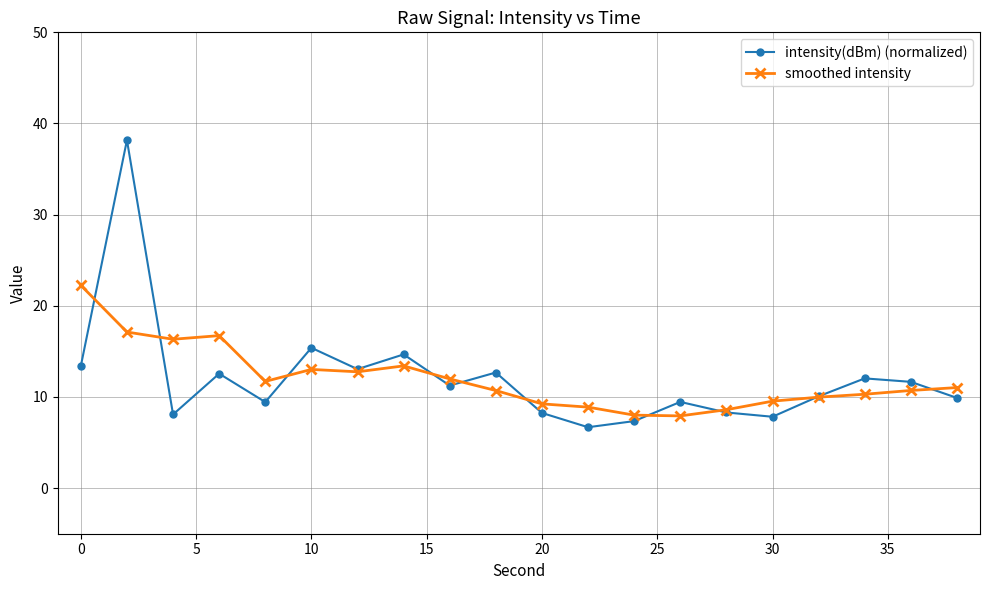

How many data points in smoothed intensity are above 11?

10